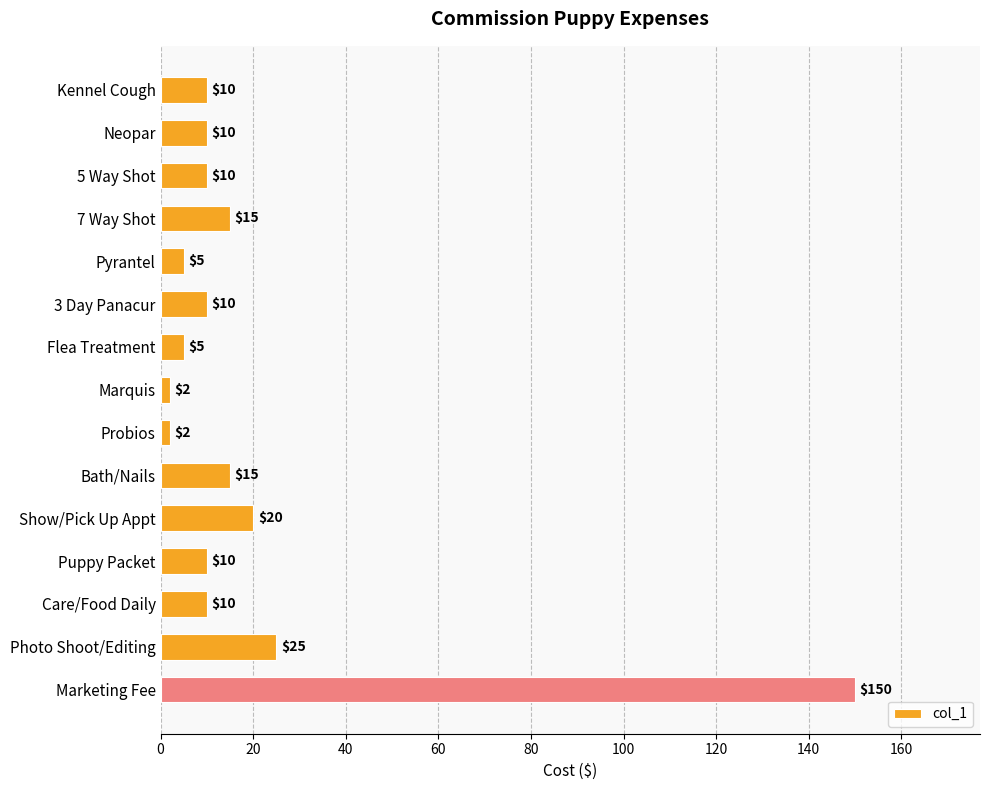

Which category has the highest value across all series?

Marketing Fee